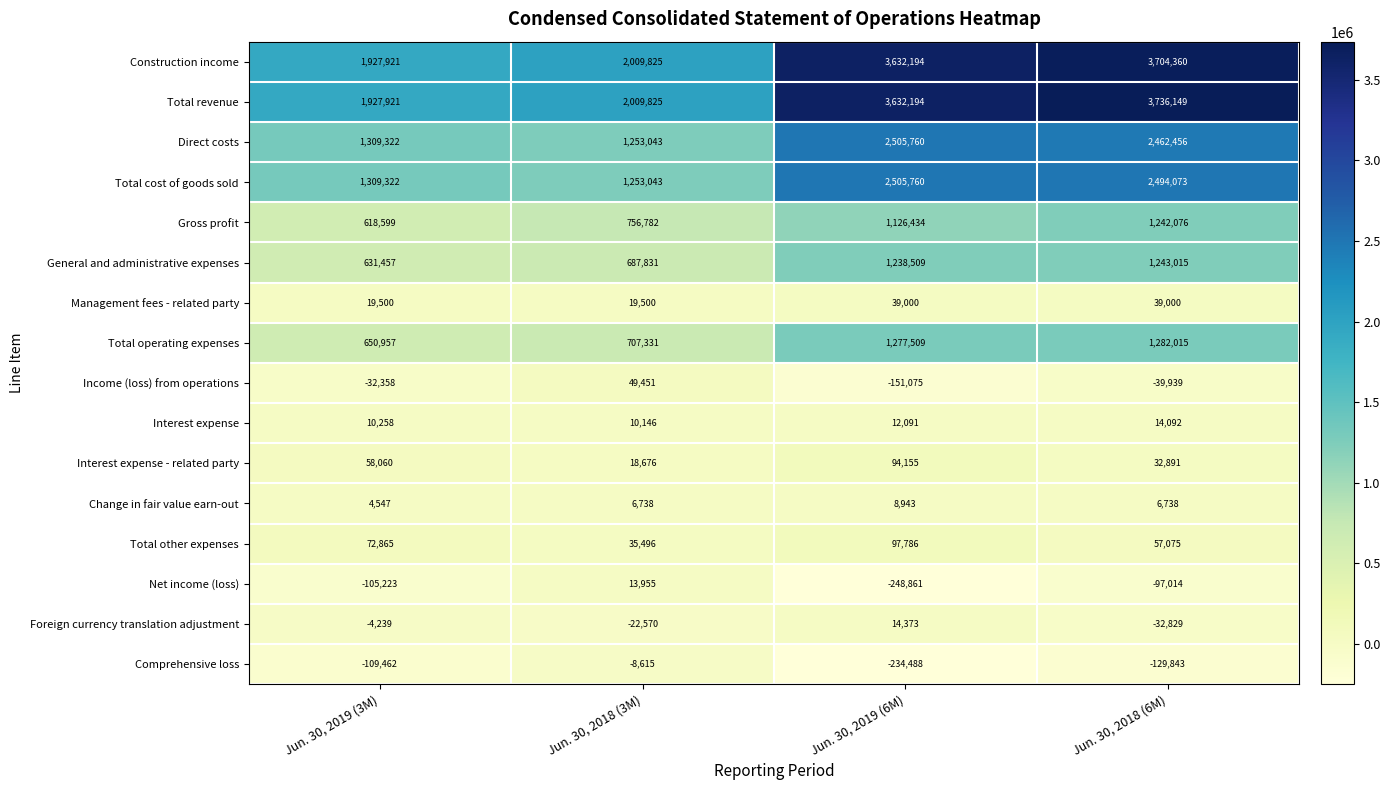

Where is Interest expense - related party nearest to the value 56415?

Jun. 30, 2019 (3M)